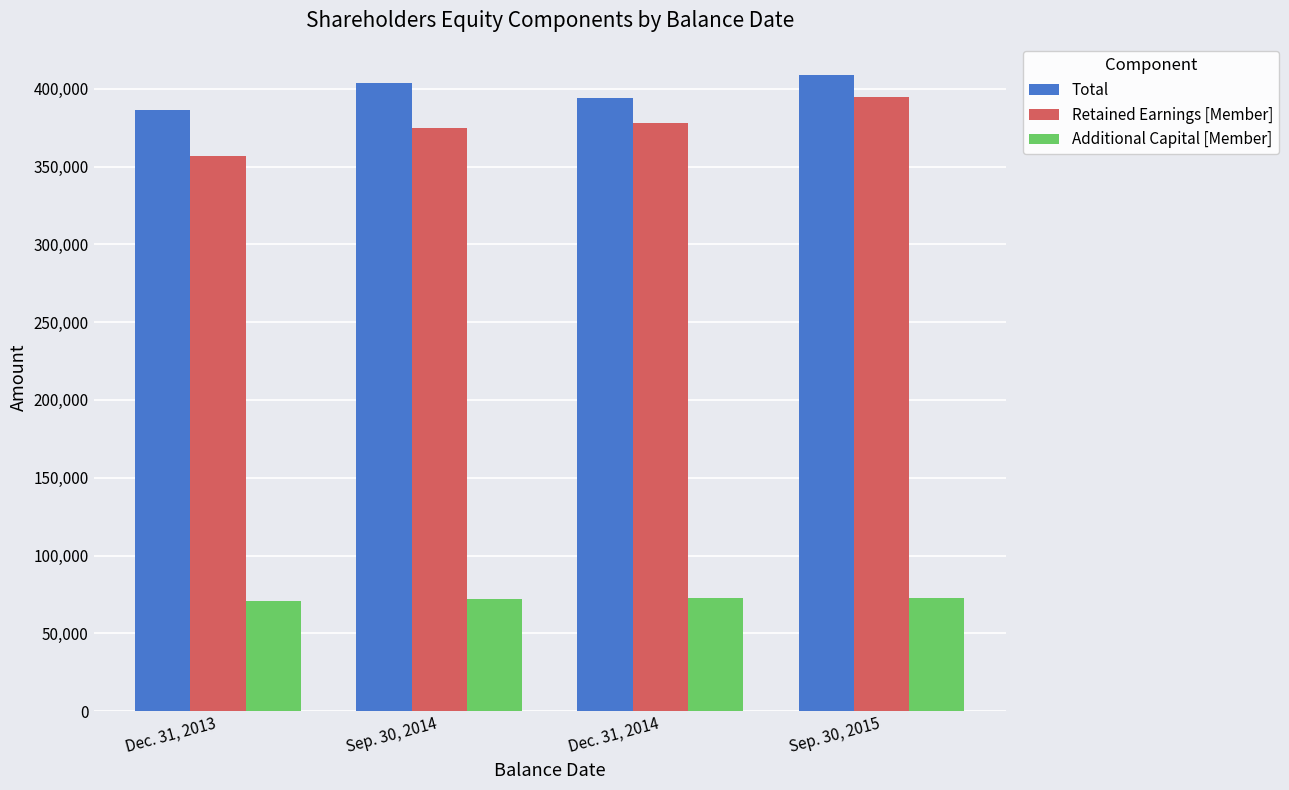

Is it true that Total equals 403873 at Sep. 30, 2014?

True